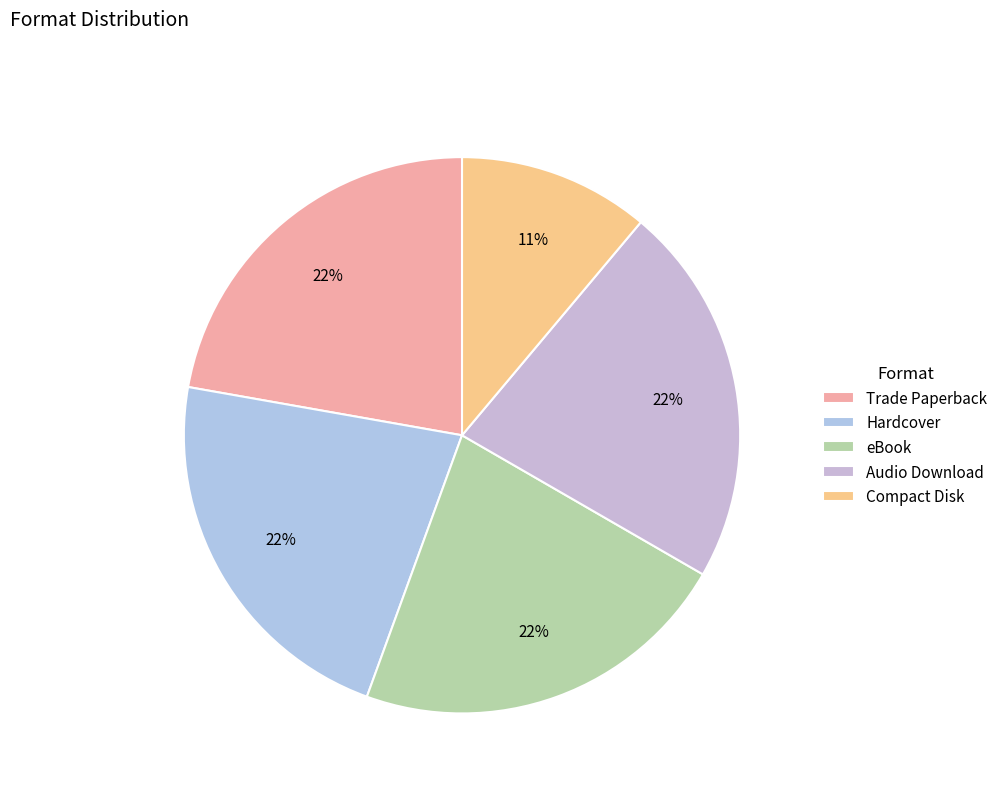

What portion of the pie excludes Trade Paperback?

77.8%